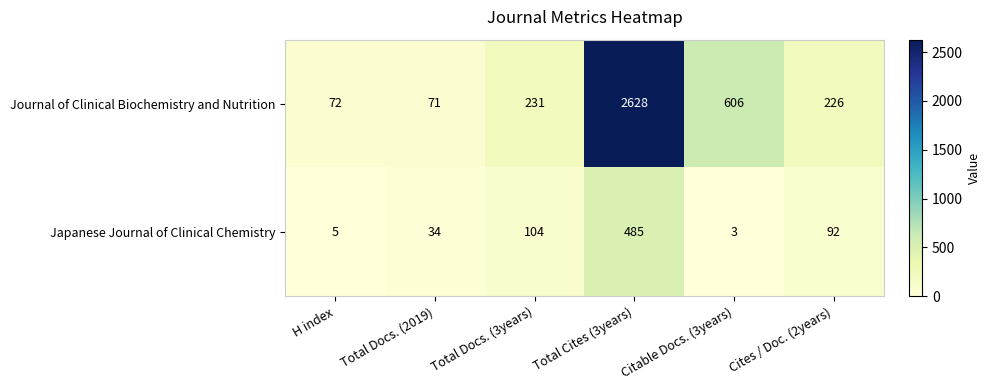

Rank the series at Cites / Doc. (2years) from lowest to highest value.

Japanese Journal of Clinical Chemistry, Journal of Clinical Biochemistry and Nutrition